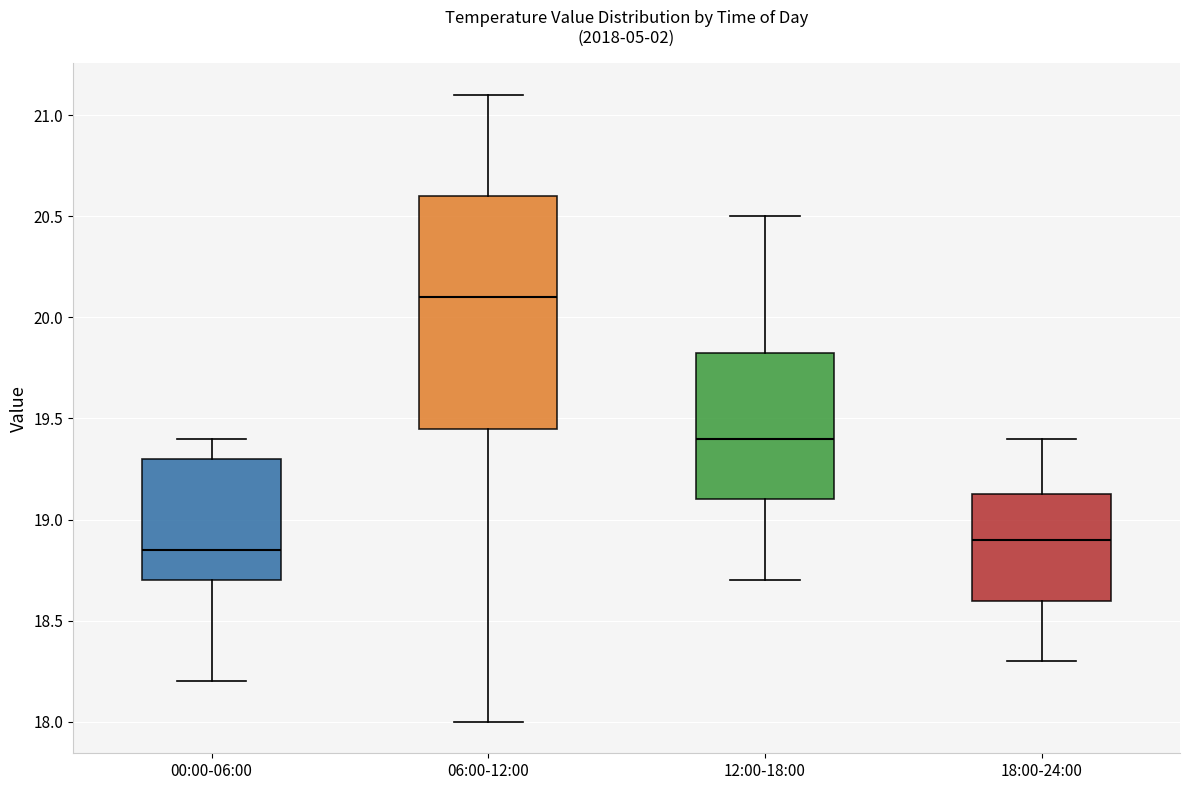

Comparing the boxes themselves (not the whiskers), which one is the tallest?

06:00-12:00